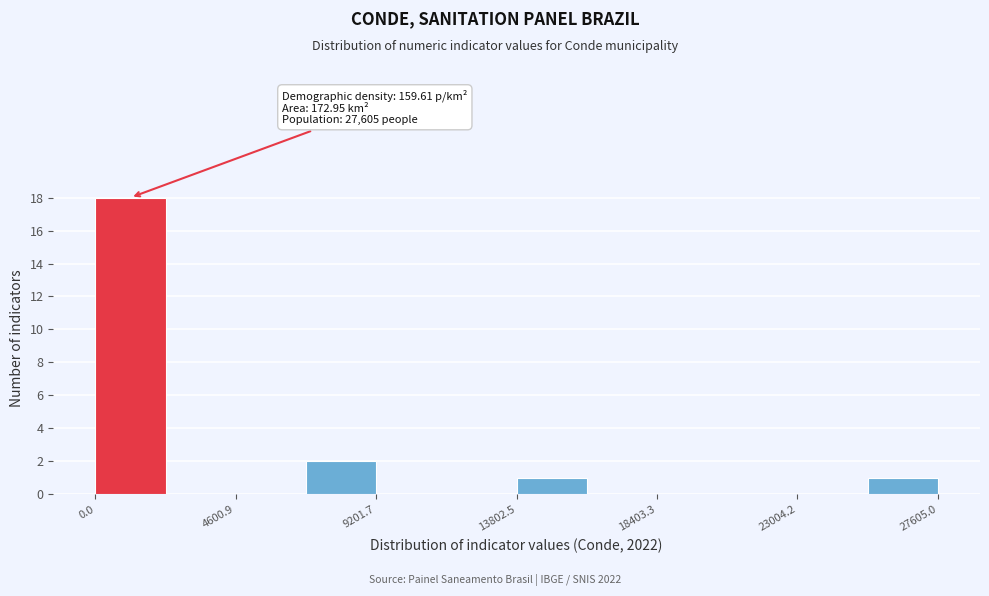

Over which range of the x-axis is the bar tallest?

0 to 2500